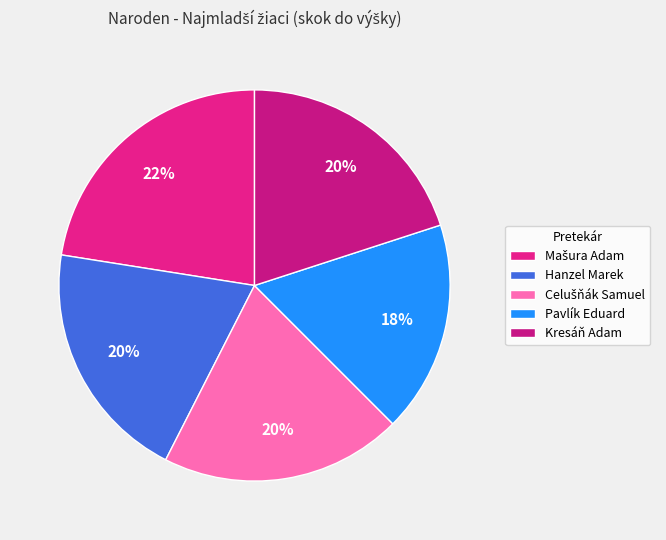

Count the number of slices in the pie.

5